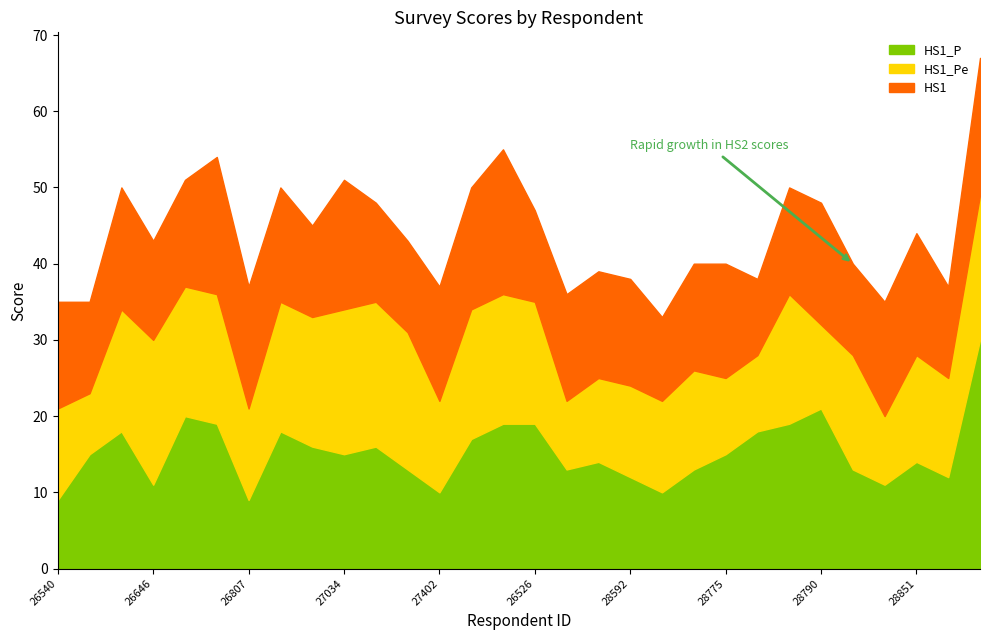

What is the total value across all series at 26540?

35